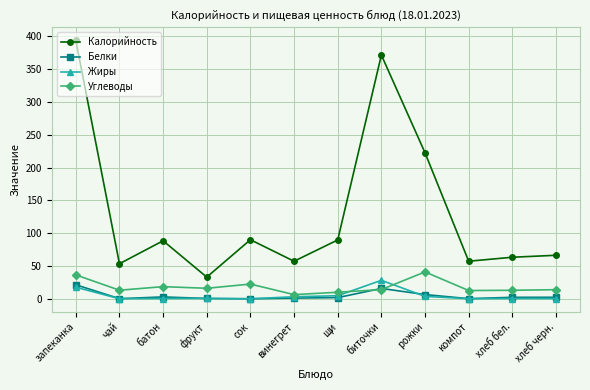

What is the label of the 5th point from the right?

биточки